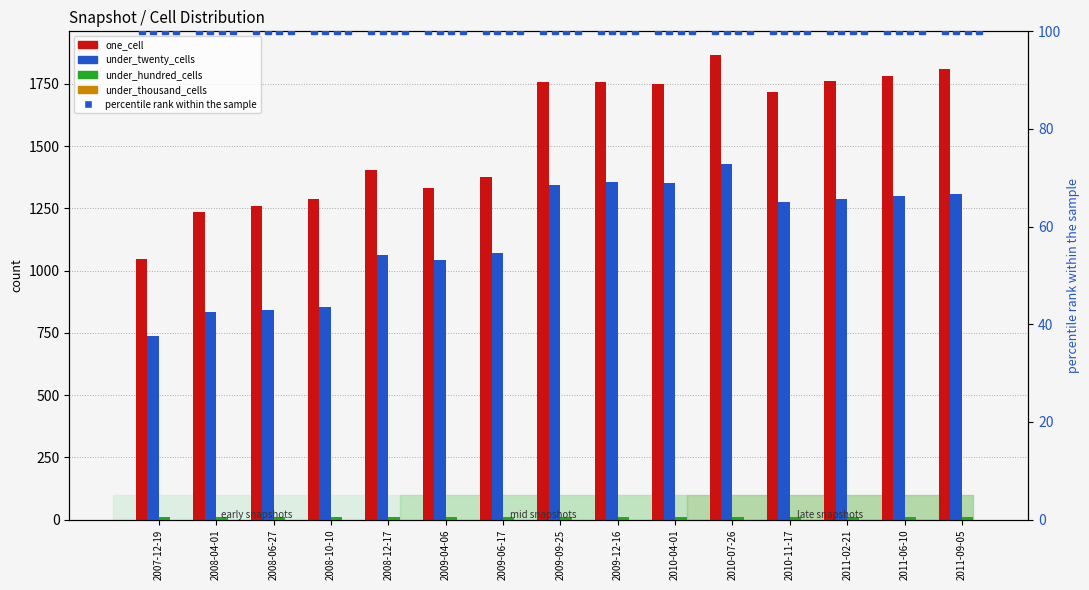

Which category has the highest value across all series?

2010-07-26